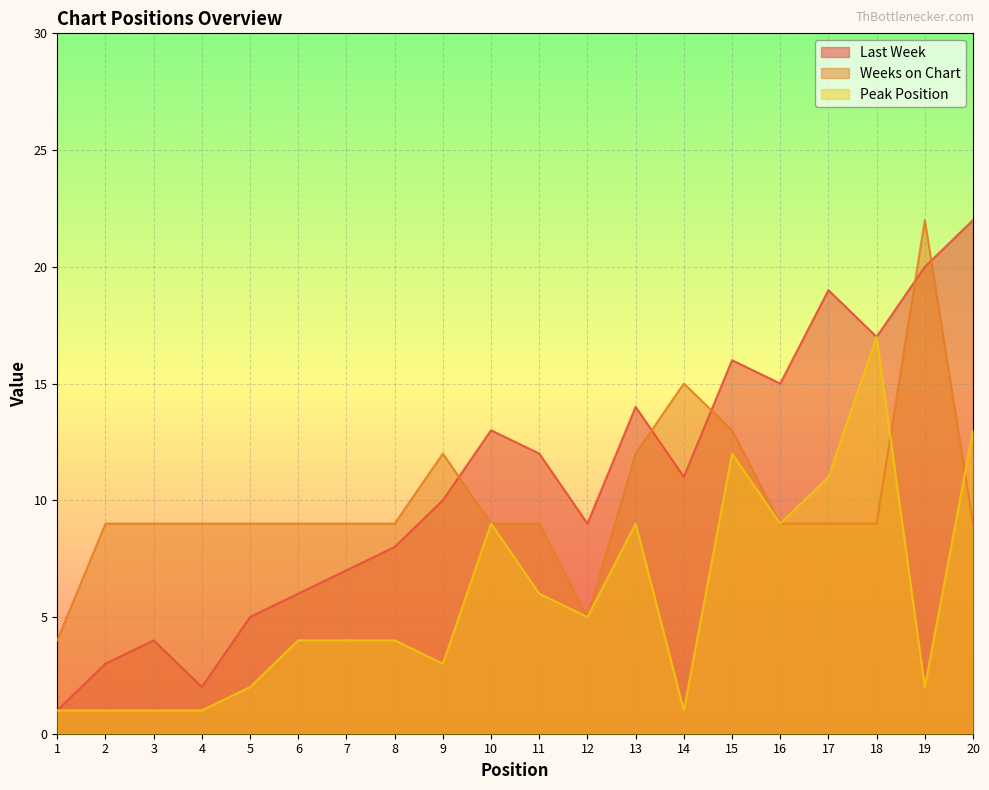

Which category has the highest value across all series?

20